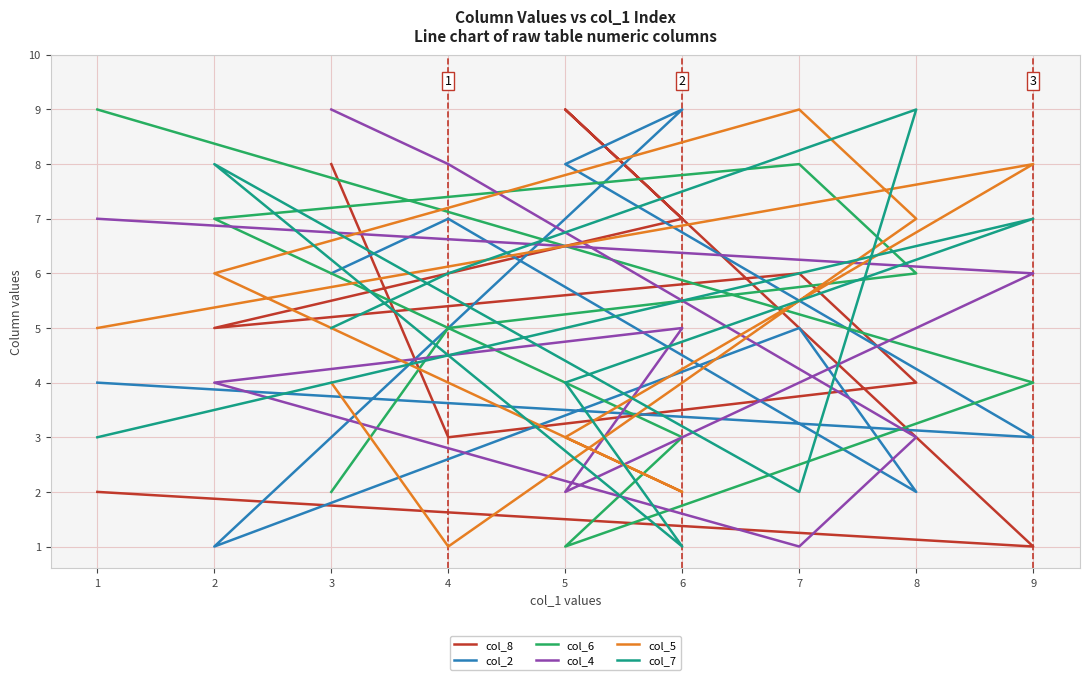

How many times do col_4 and col_8 cross each other?

2